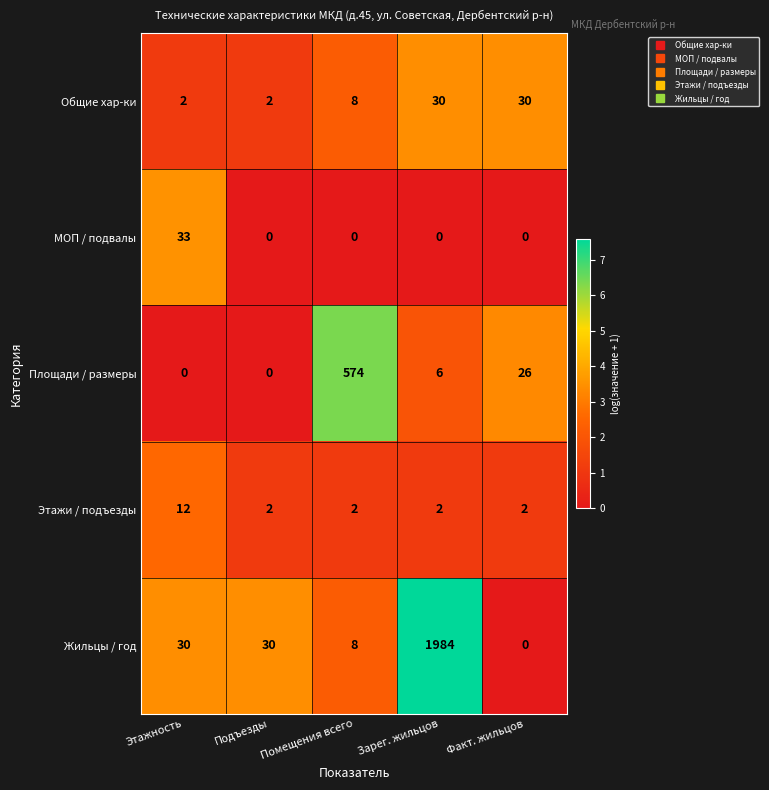

At Зарег. жильцов, list the series in order from largest to smallest.

Жильцы / год, Общие хар-ки, Площади / размеры, Этажи / подъезды, МОП / подвалы